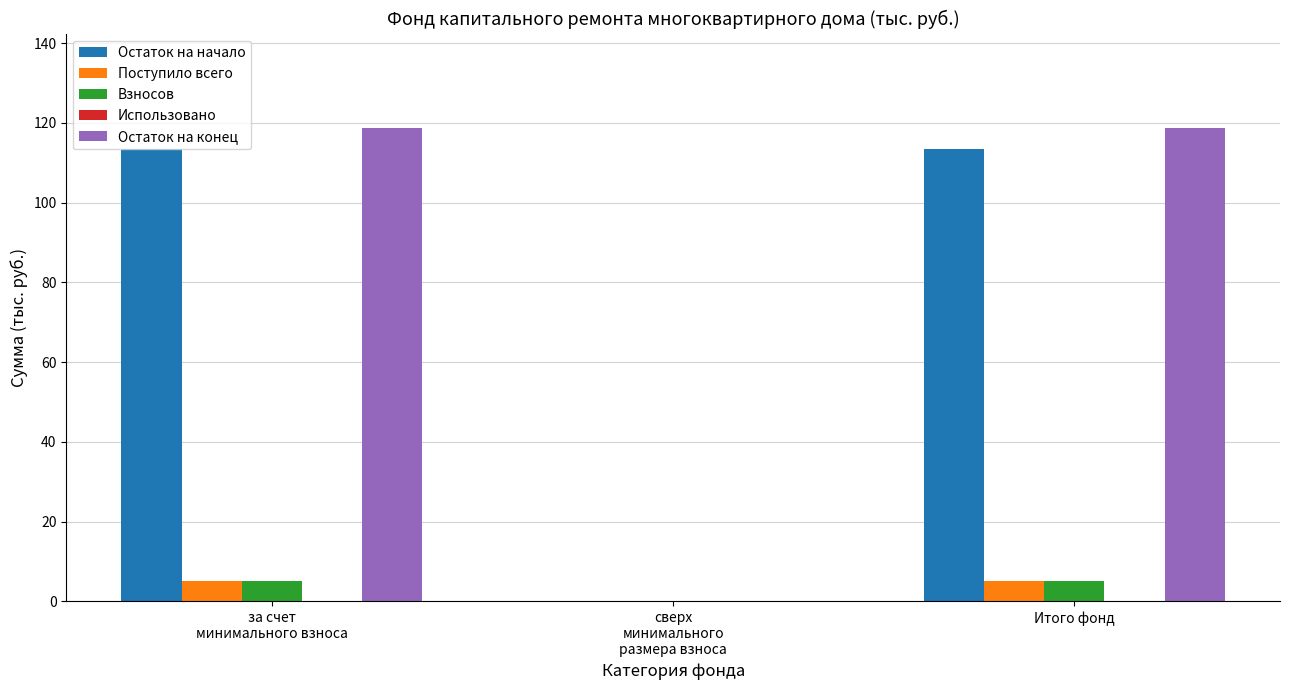

At which label is Поступило всего closest to 2?

сверх
минимального
размера взноса